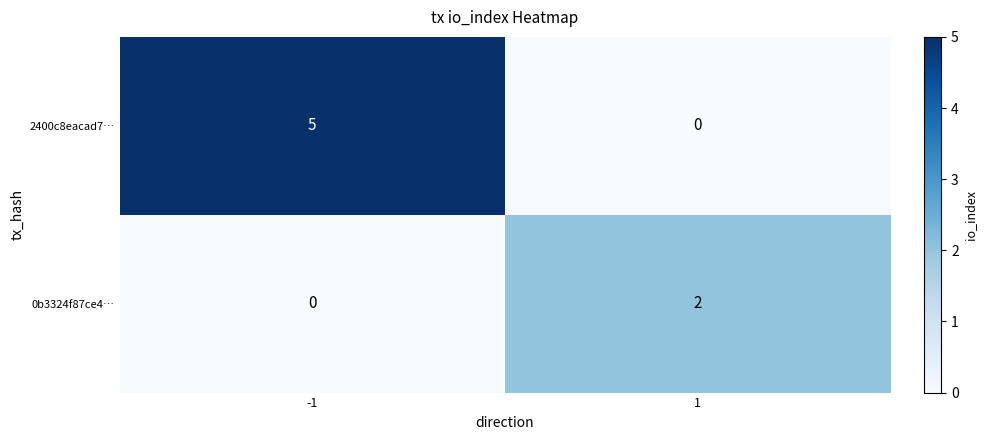

How many data points does each series have?

2